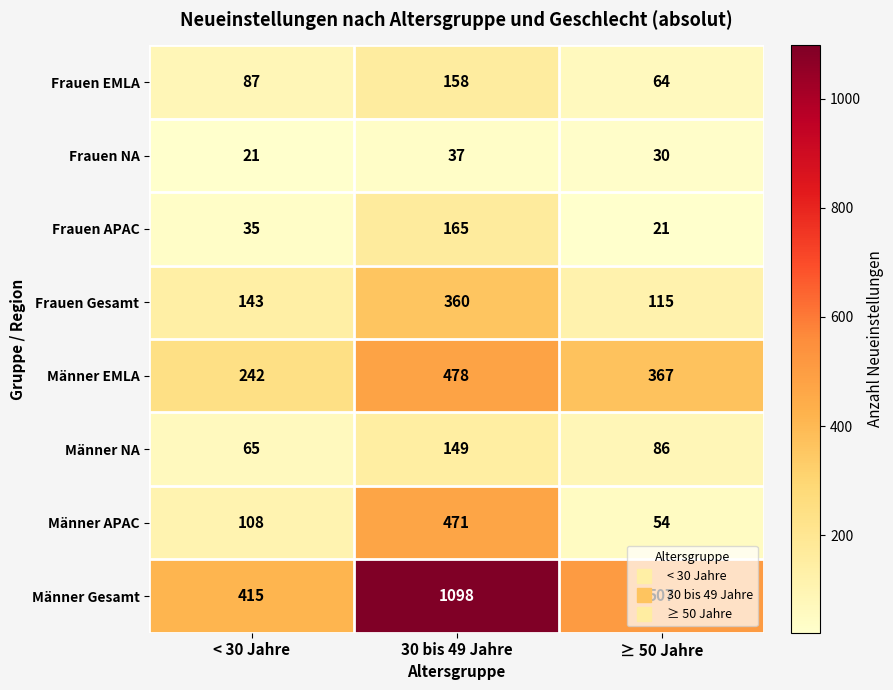

Count the Männer NA values in the range 65 to 149.

3